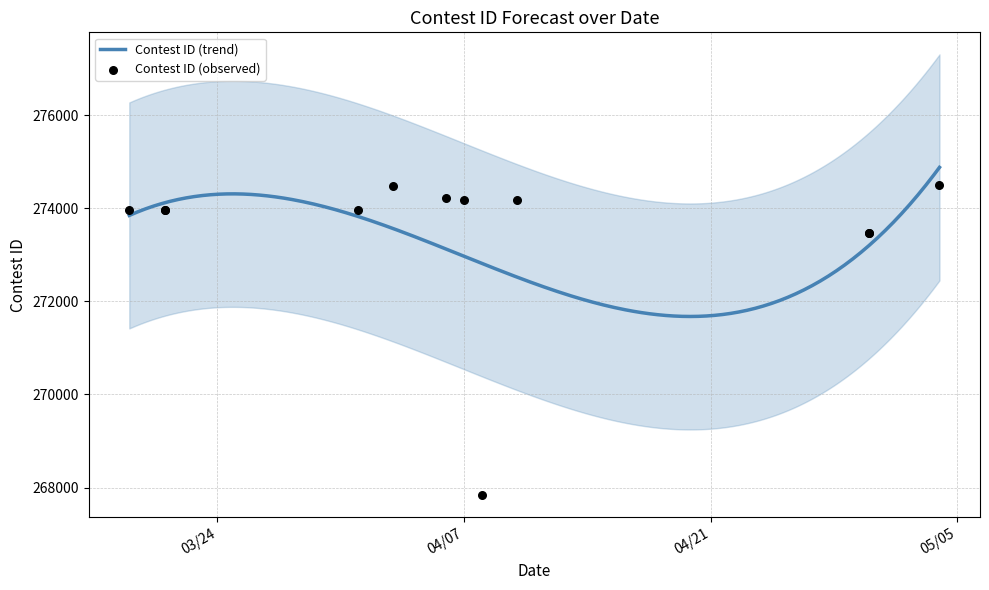

Between 4/30/20 and 3/21/20, which is larger?

3/21/20